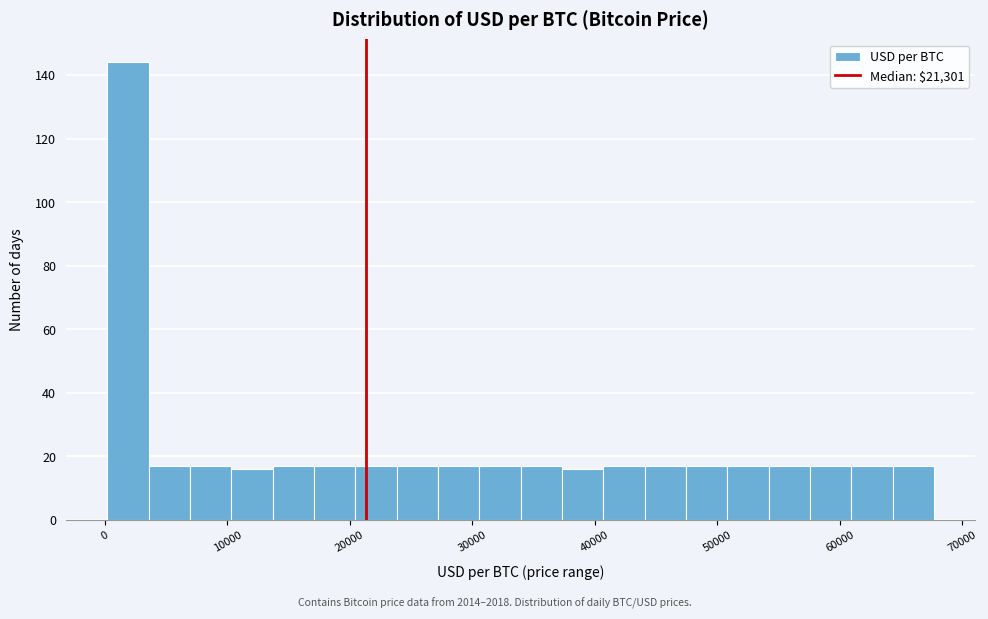

Around what value on the x-axis is the tallest bar? Give the approximate position of its centre, as read against the axis.

2000